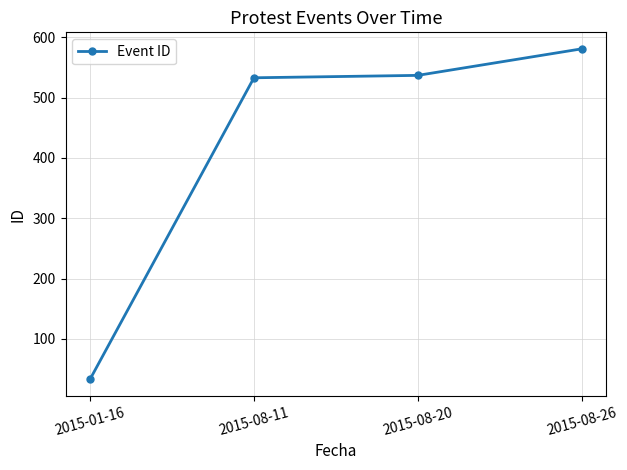

How many values are below 537?

2